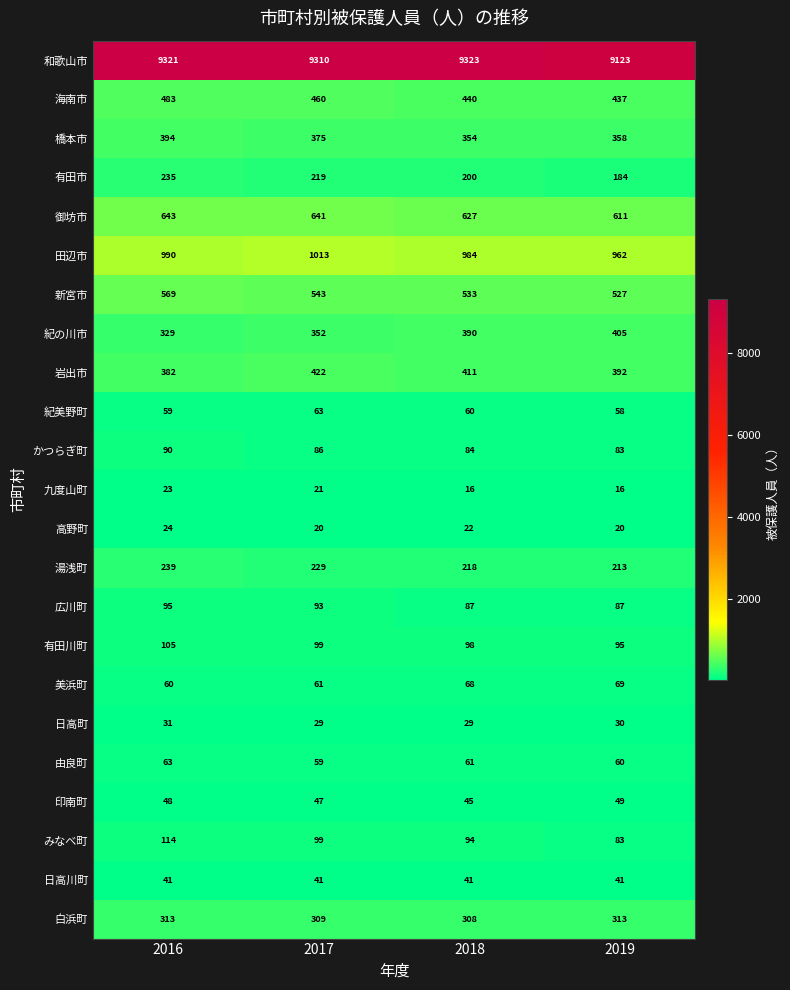

What is the difference between the highest and lowest values at 2017?

9290